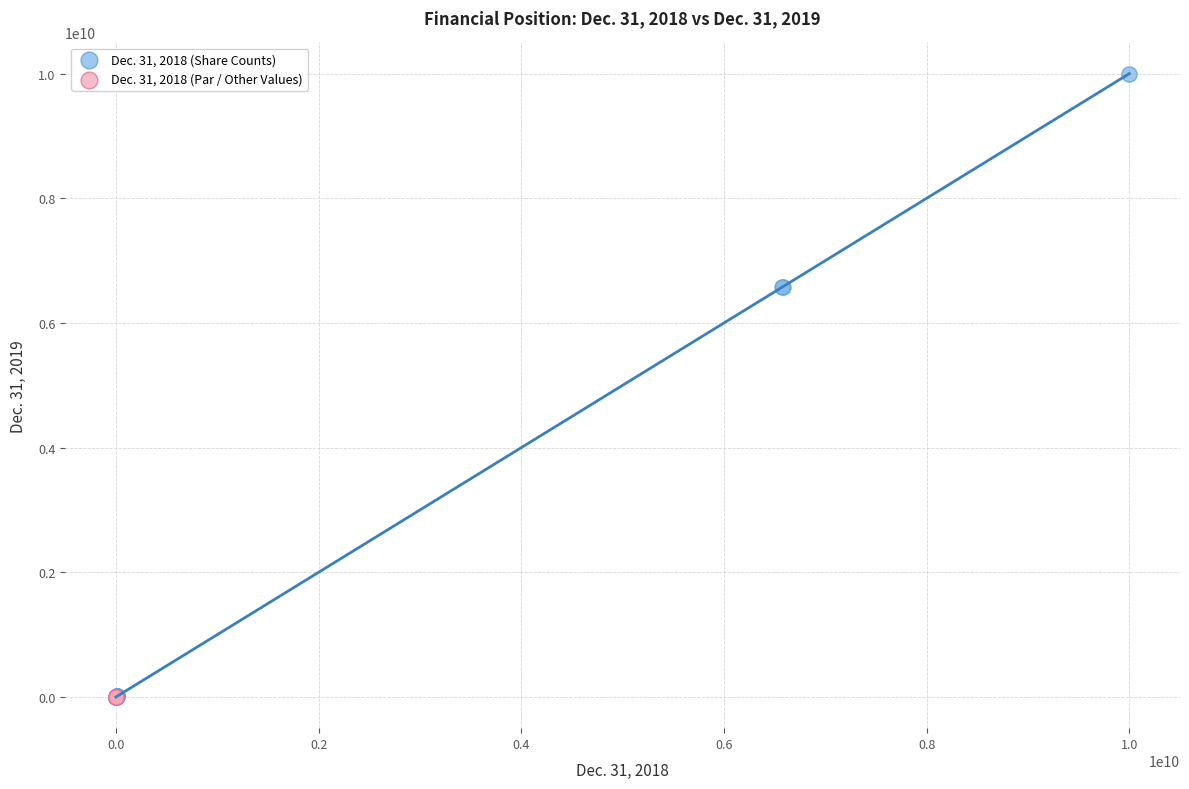

Which series reaches the maximum Y coordinate?

Dec. 31, 2018 (Share Counts)